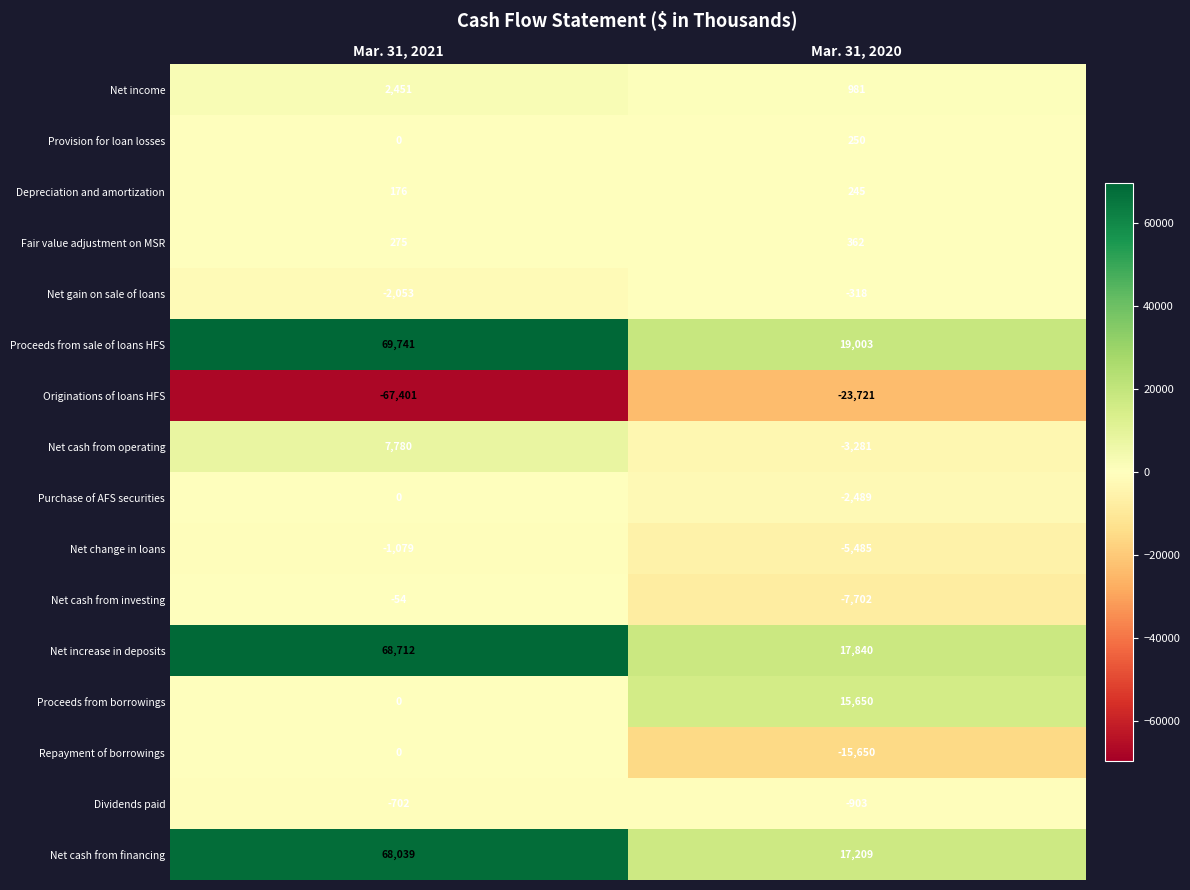

Is it true that Net cash from operating equals 10333 at Mar. 31, 2021?

False